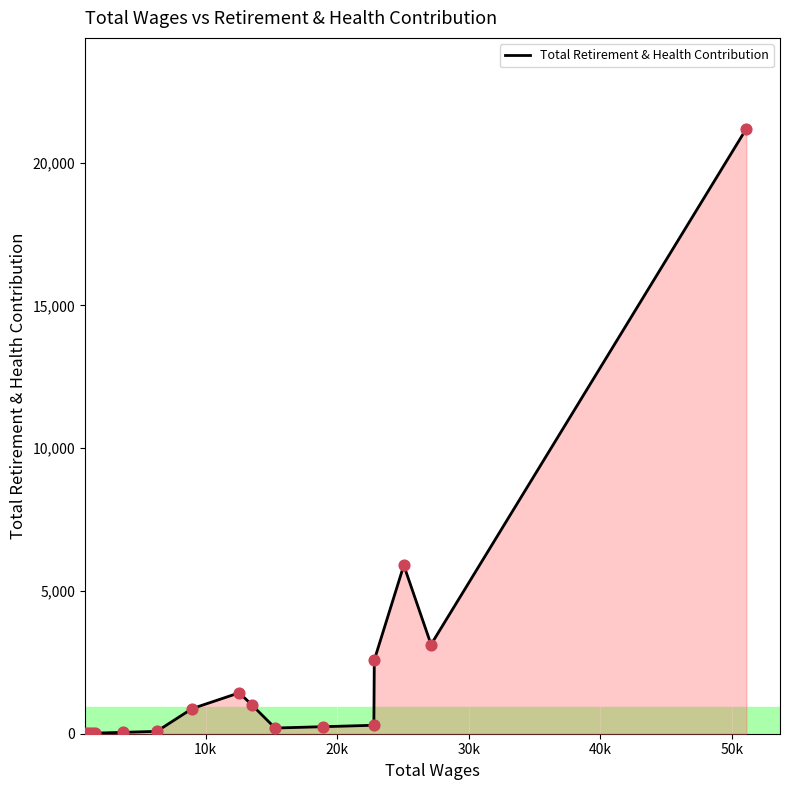

What is the difference between the maximum and minimum values?

21177